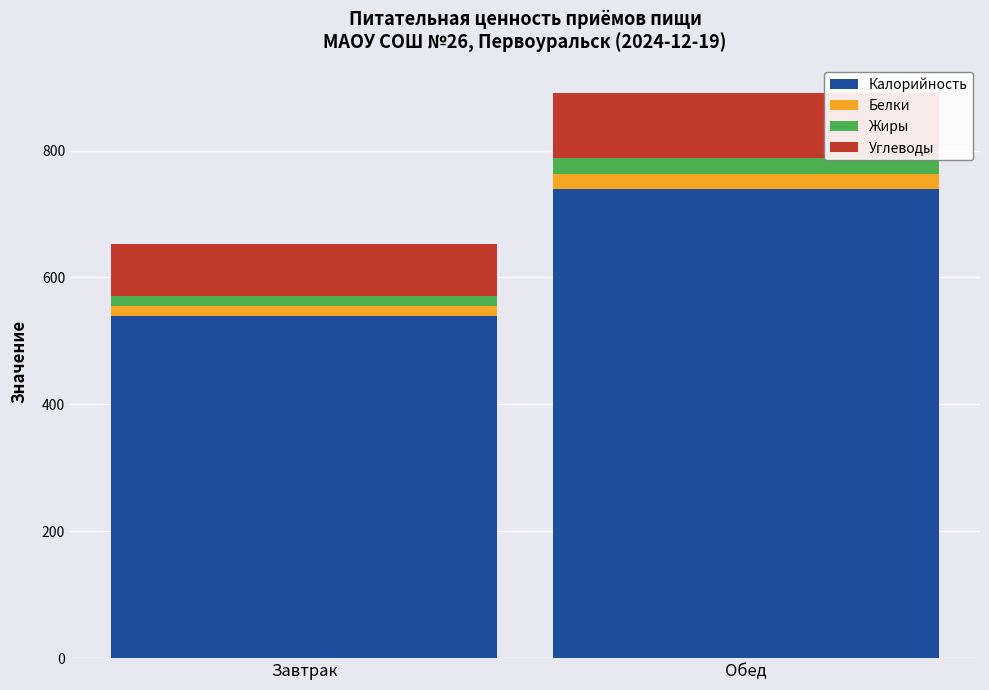

At which label does Калорийность reach its minimum?

Завтрак